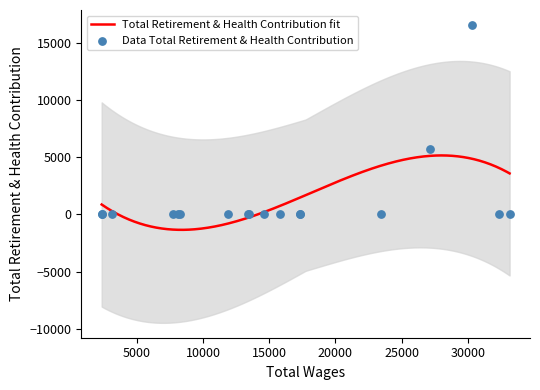

What is the maximum value for Total Retirement & Health Contribution fit?

5146.7